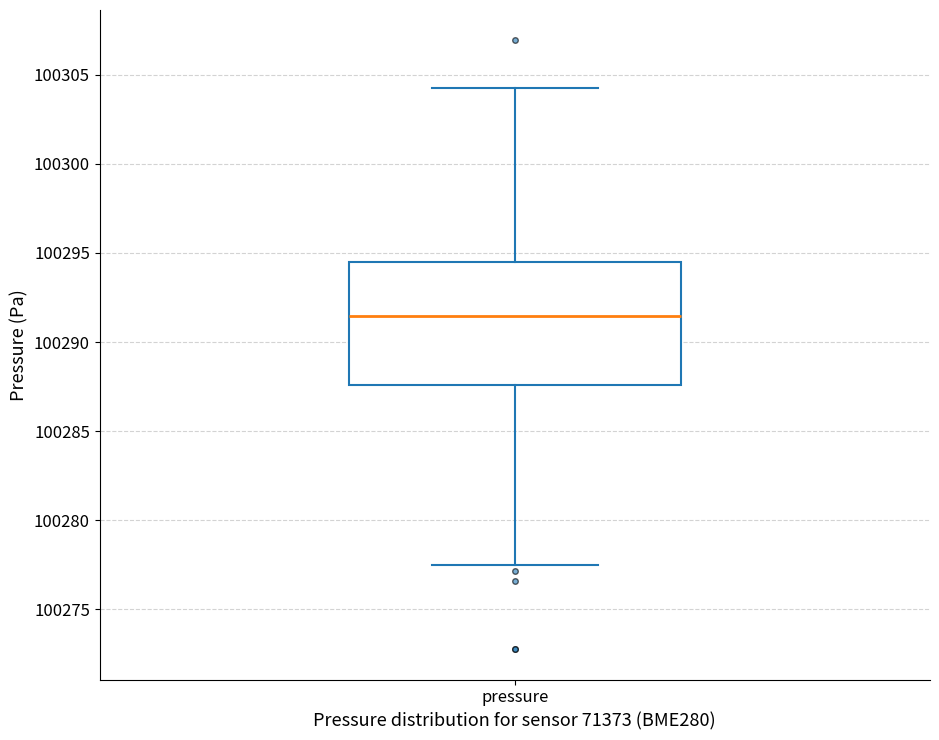

Read this box plot against the y-axis: the position of the median line, the range covered by the box, and the ends of both whiskers. The values are not printed on the chart, so give them approximately, as read against the axis.

median 100291.5, box 100287.5 to 100294.5, whiskers 100277.5 to 100304.5